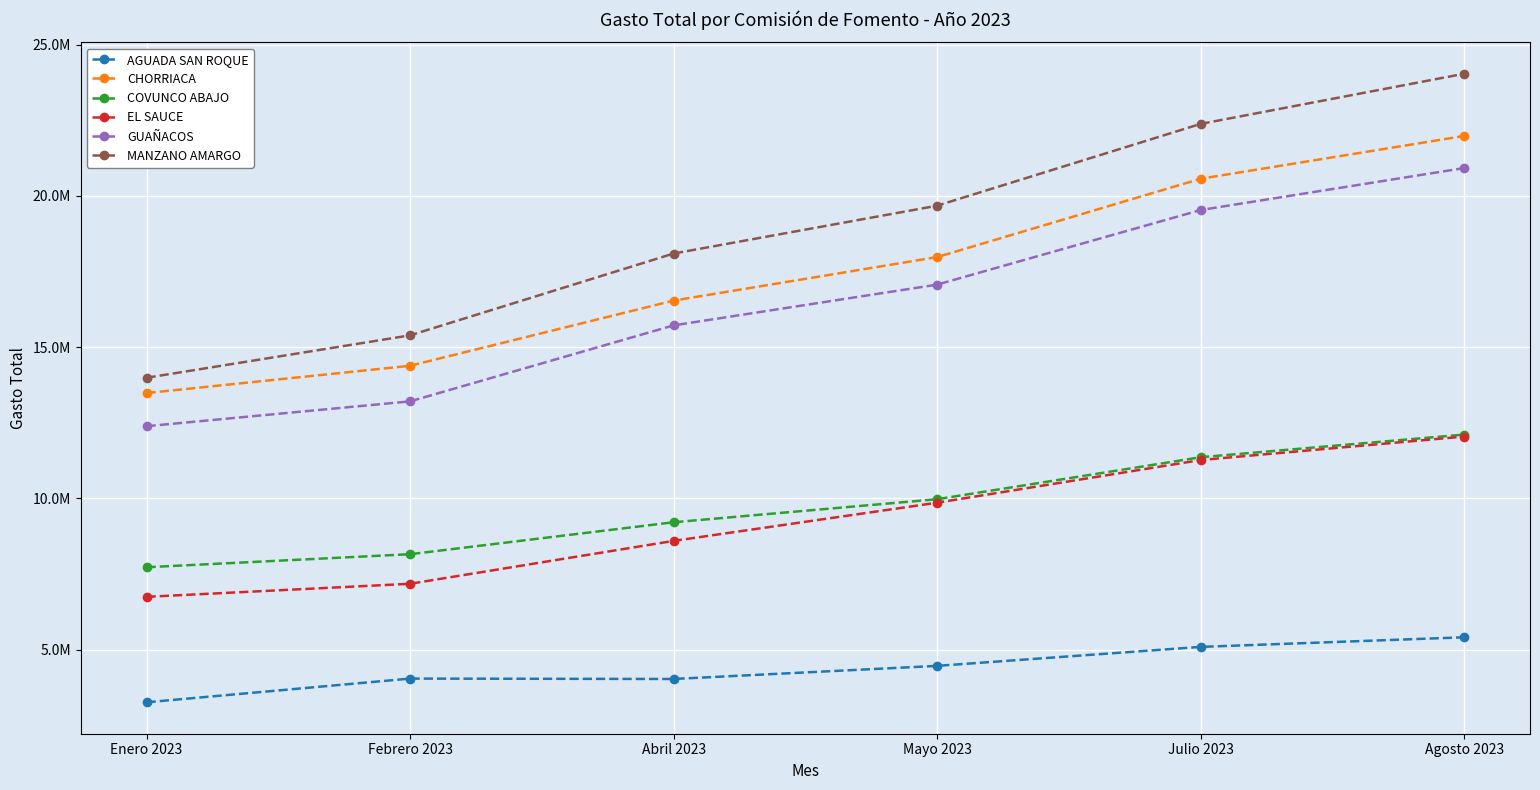

Rank the series at Abril 2023 from highest to lowest value.

MANZANO AMARGO, CHORRIACA, GUAÑACOS, COVUNCO ABAJO, EL SAUCE, AGUADA SAN ROQUE